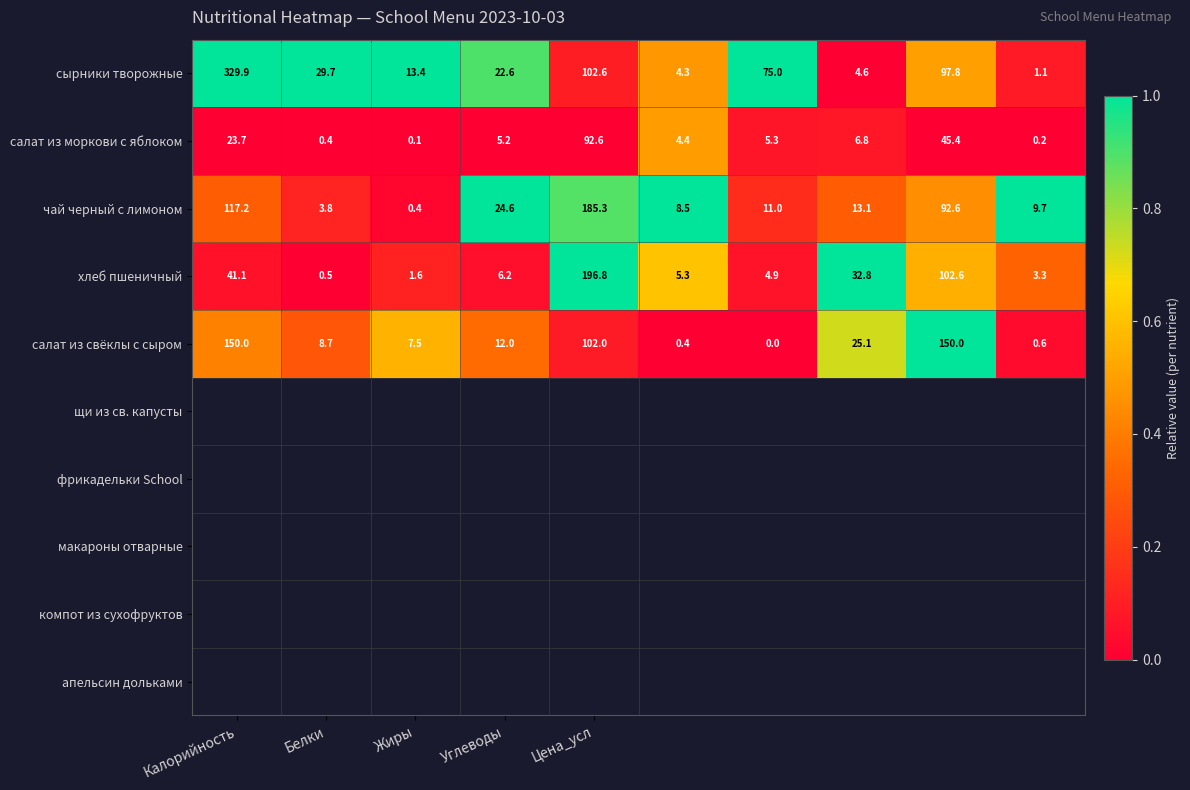

Which series has the largest total across all categories?

сырники творожные